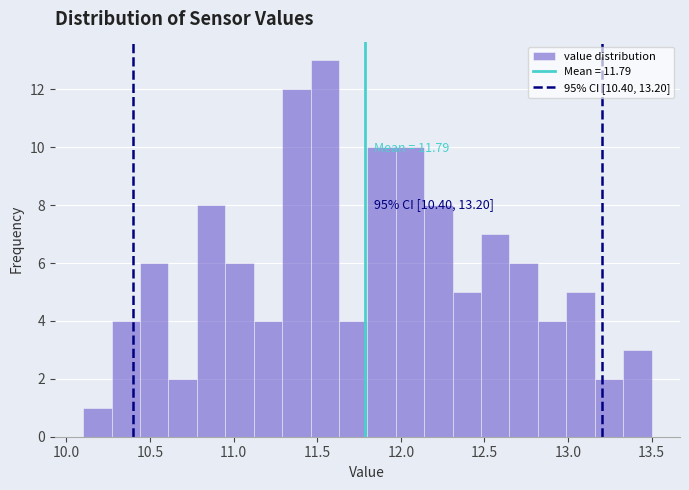

Around what value on the x-axis is the tallest bar? Give the approximate position of its centre, as read against the axis.

11.55